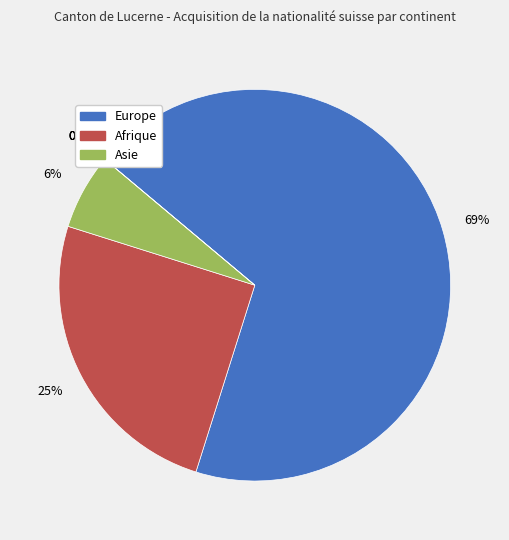

To the nearest percent, what is the difference between the Europe and Océanie slice percentages?

69%